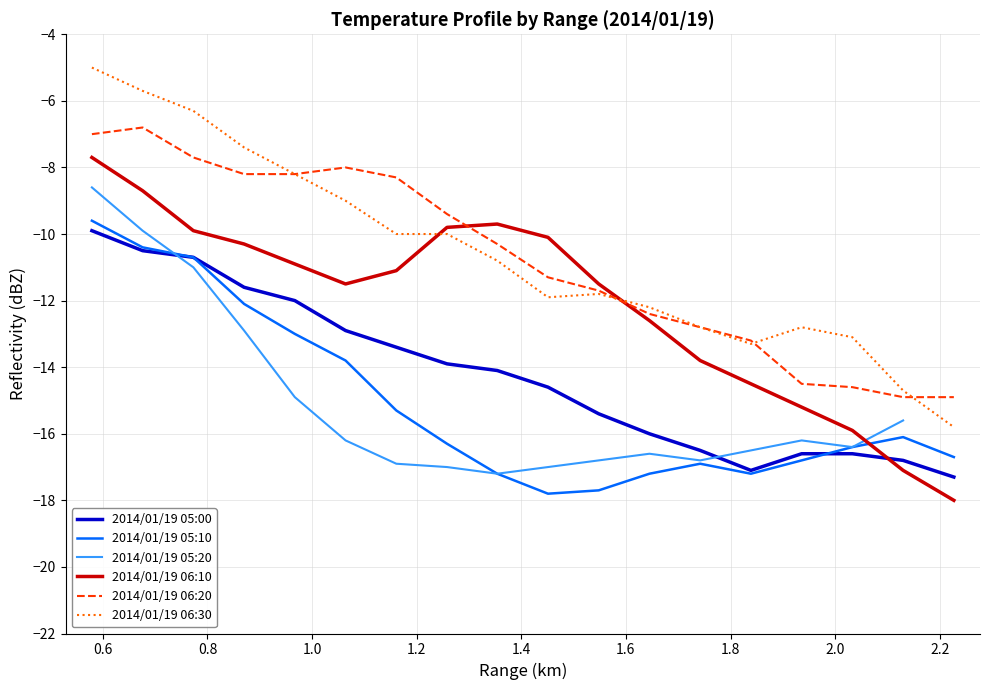

What is the minimum value for 2014/01/19 06:20?

-14.9